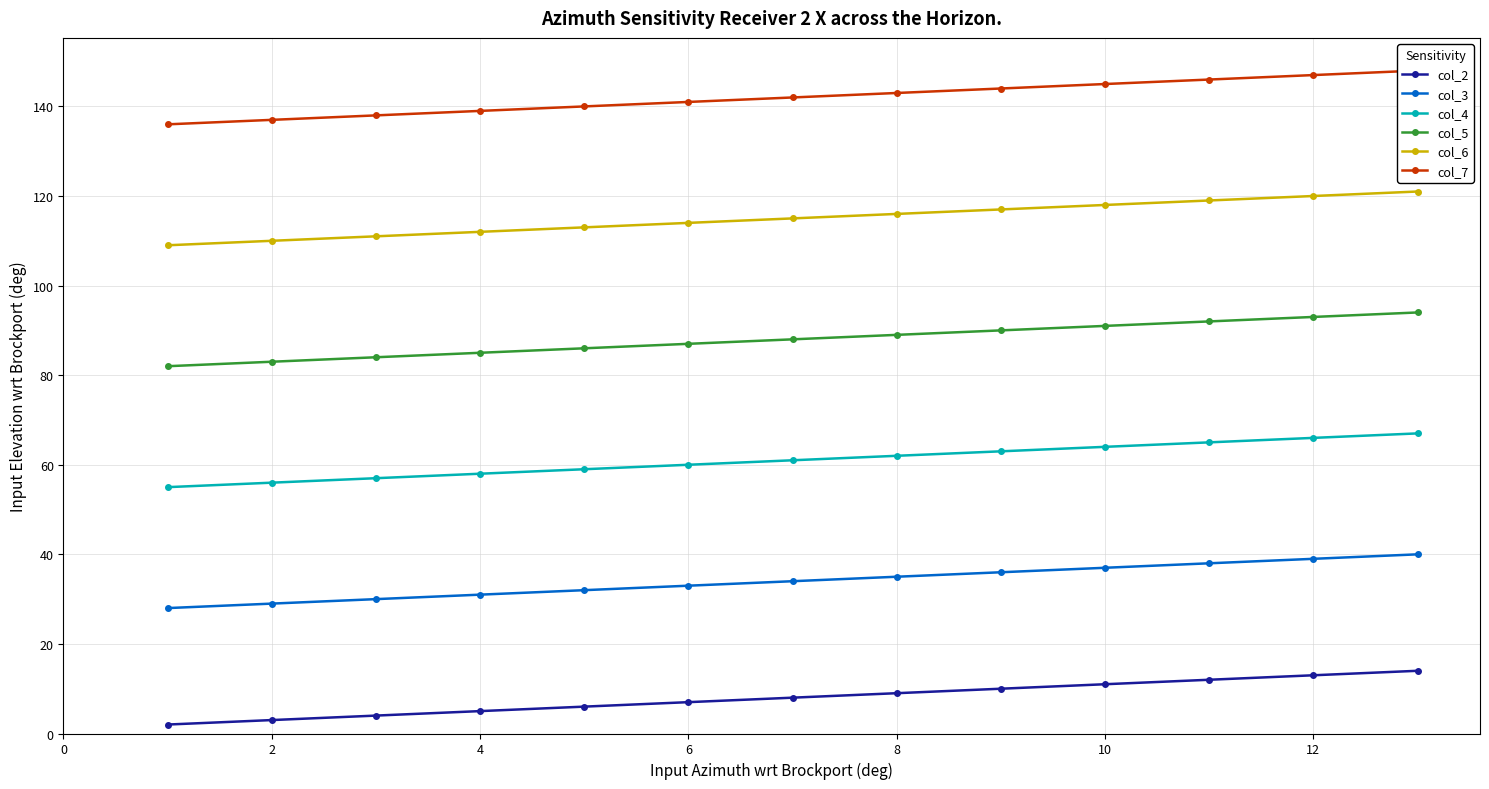

What is the difference between the second highest and second lowest values in the col_2 series?

10